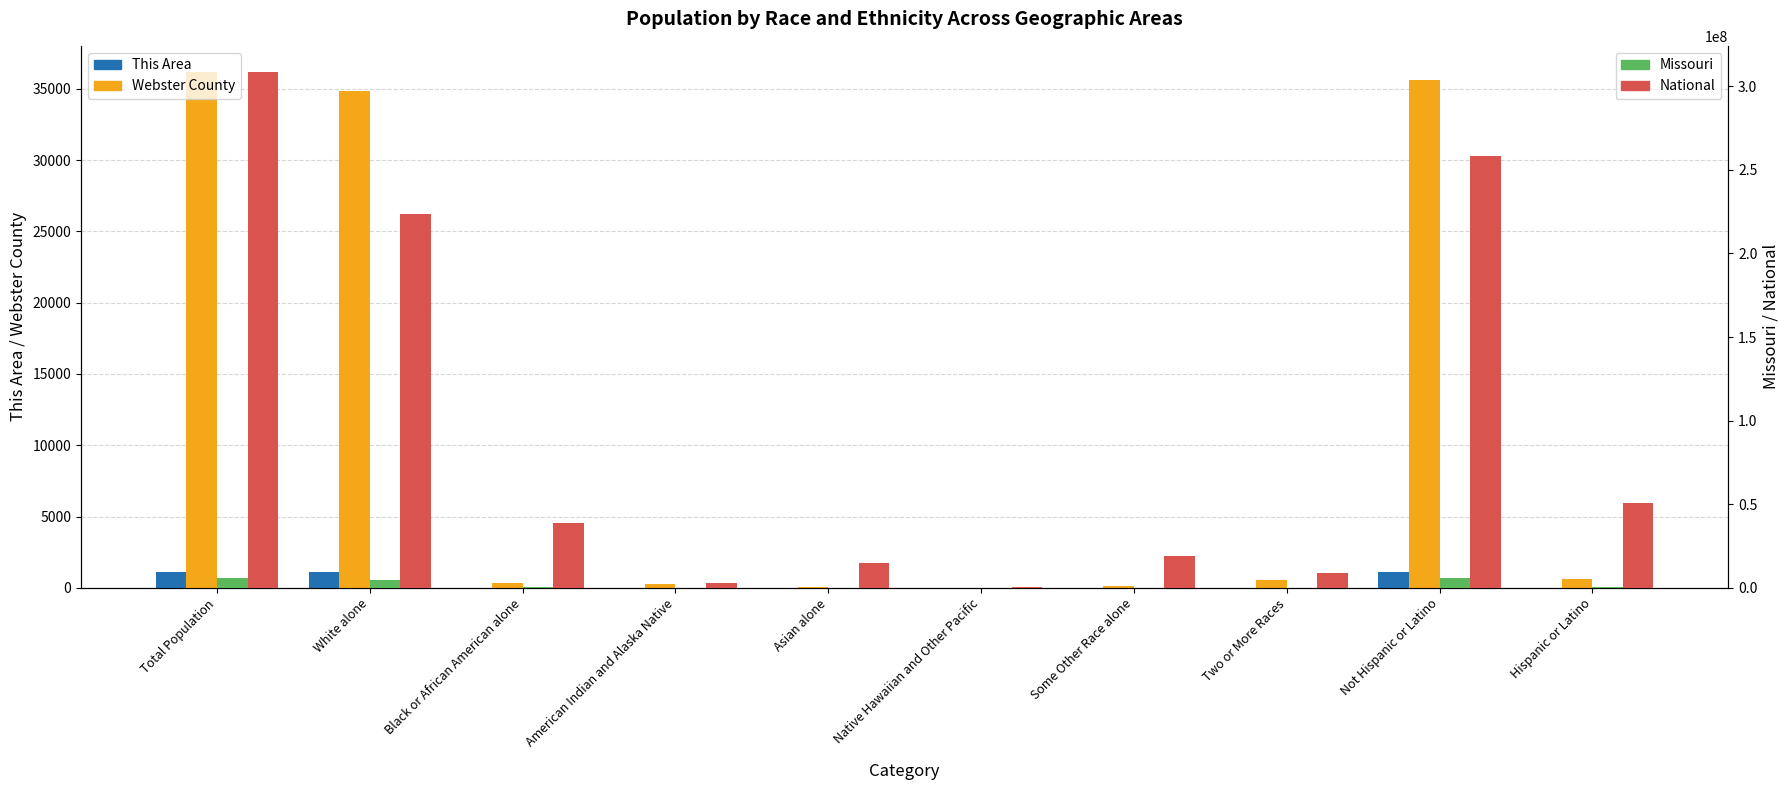

Rank the series at Hispanic or Latino from lowest to highest value.

This Area, Webster County, Missouri, National